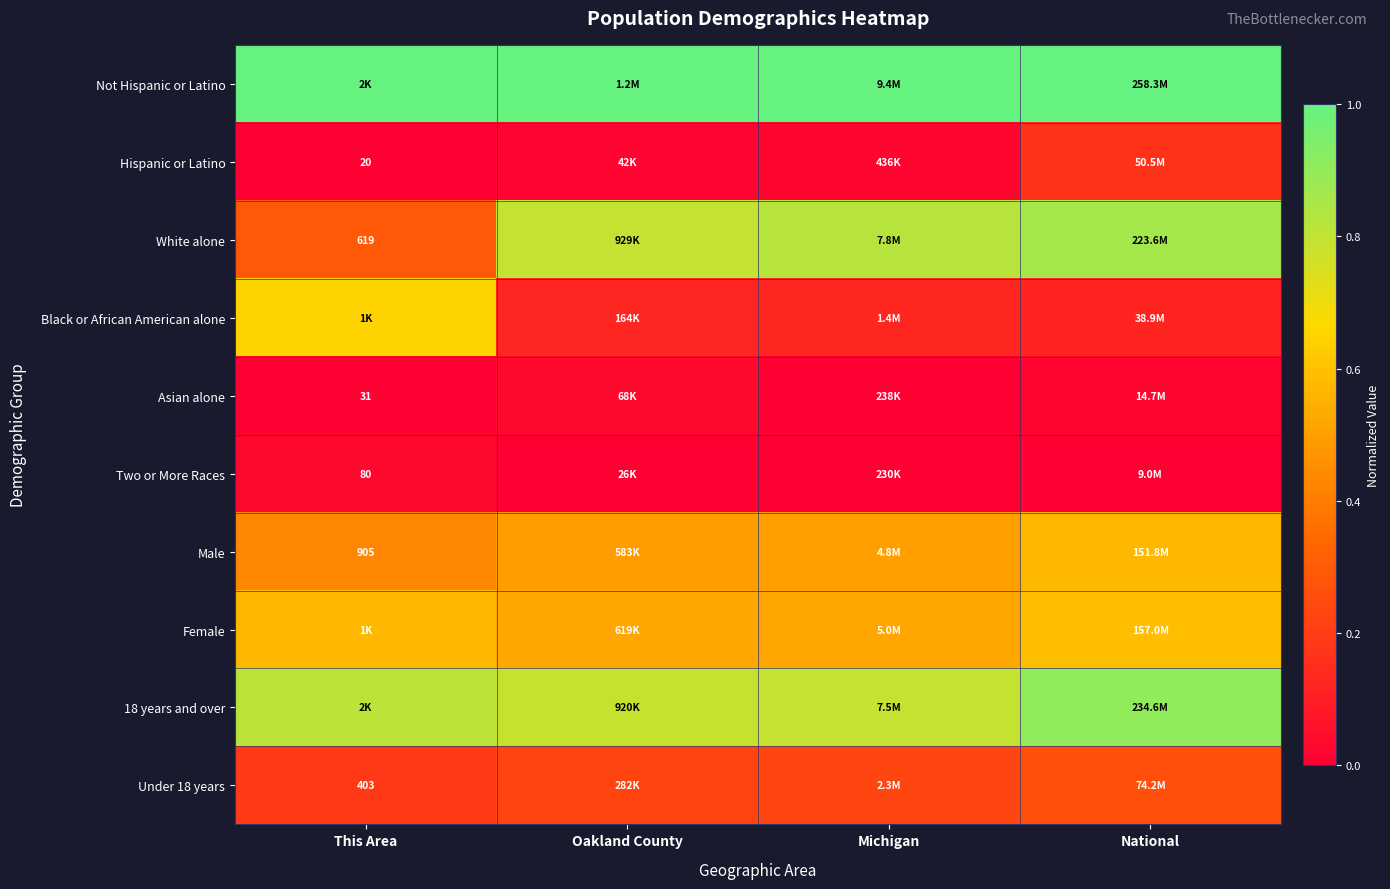

The value of Not Hispanic or Latino at National is 0.7. True or false?

False